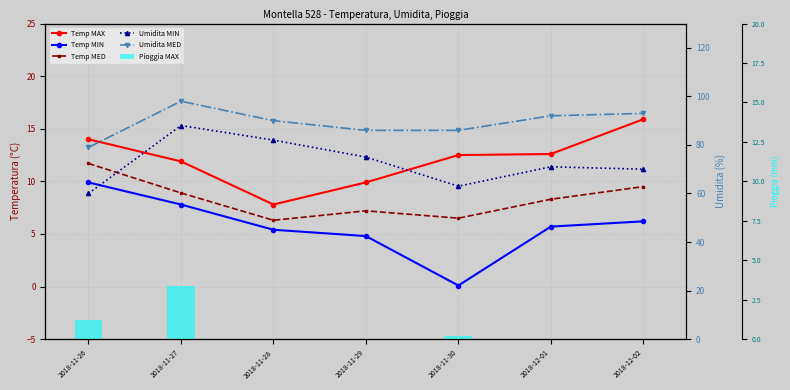

Reading left to right, transcribe all the data shown in this chart.

Temp MAX: 2018-11-26=14.0	2018-11-27=11.9	2018-11-28=7.8	2018-11-29=9.9	2018-11-30=12.5	2018-12-01=12.6	2018-12-02=15.9
Temp MIN: 2018-11-26=9.9	2018-11-27=7.8	2018-11-28=5.4	2018-11-29=4.8	2018-11-30=0.1	2018-12-01=5.7	2018-12-02=6.2
Temp MED: 2018-11-26=11.7	2018-11-27=8.9	2018-11-28=6.3	2018-11-29=7.2	2018-11-30=6.5	2018-12-01=8.3	2018-12-02=9.5
Umidita MIN: 2018-11-26=60.0	2018-11-27=88.0	2018-11-28=82.0	2018-11-29=75.0	2018-11-30=63.0	2018-12-01=71.0	2018-12-02=70.0
Umidita MED: 2018-11-26=79.0	2018-11-27=98.0	2018-11-28=90.0	2018-11-29=86.0	2018-11-30=86.0	2018-12-01=92.0	2018-12-02=93.0
Pioggia MAX: 2018-11-26=1.2	2018-11-27=3.4	2018-11-28=0.0	2018-11-29=0.0	2018-11-30=0.2	2018-12-01=0.0	2018-12-02=0.0